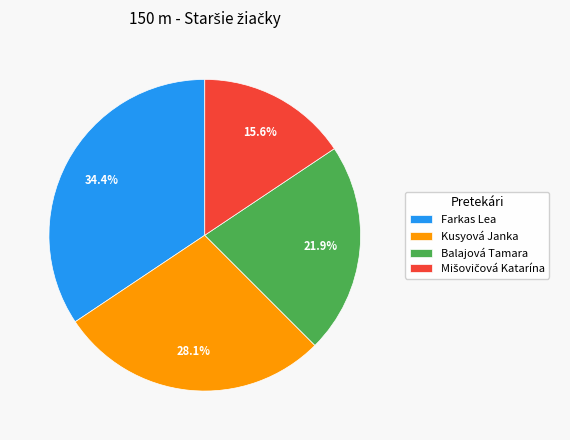

Approximately how many times larger is the value at Farkas Lea compared to Balajová Tamara?

1.6